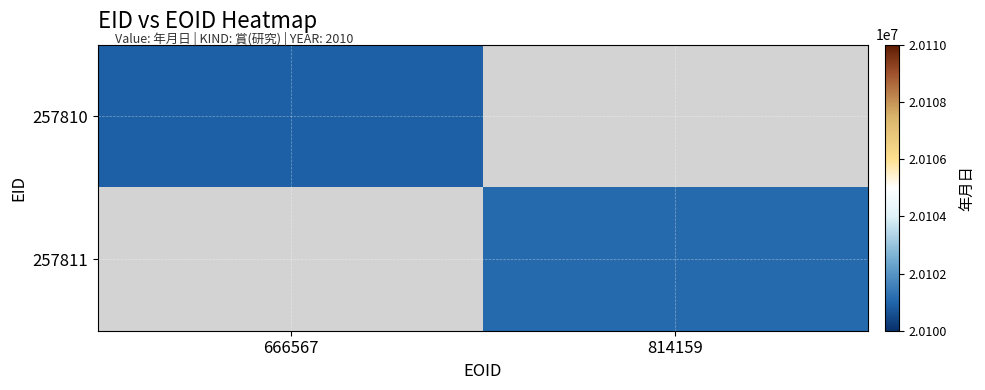

The 257811 series shows 6348962.2 at 814159. True or false?

False